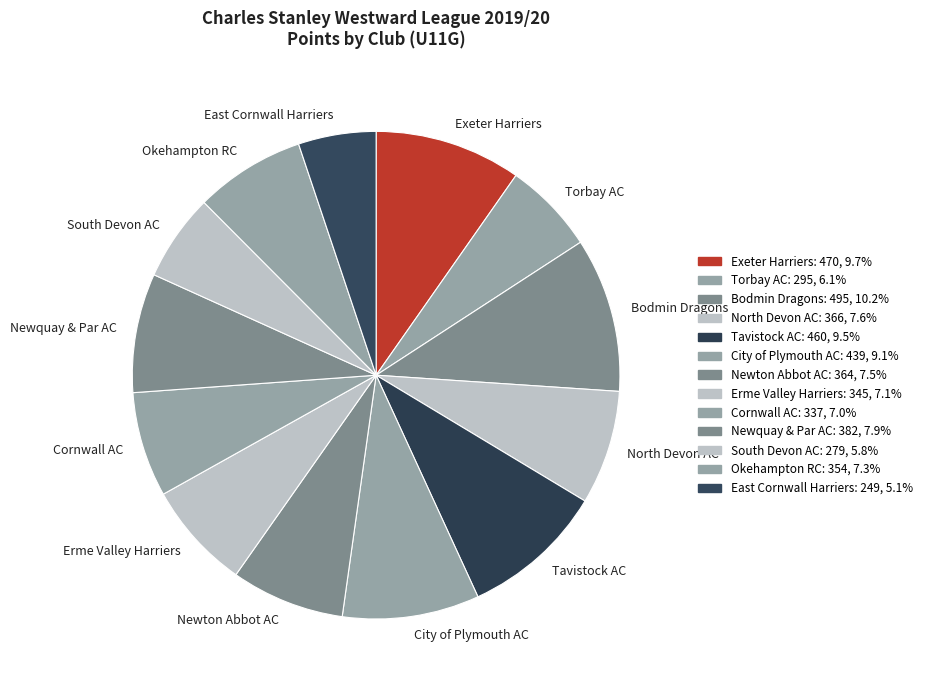

Count the number of slices in the pie.

13